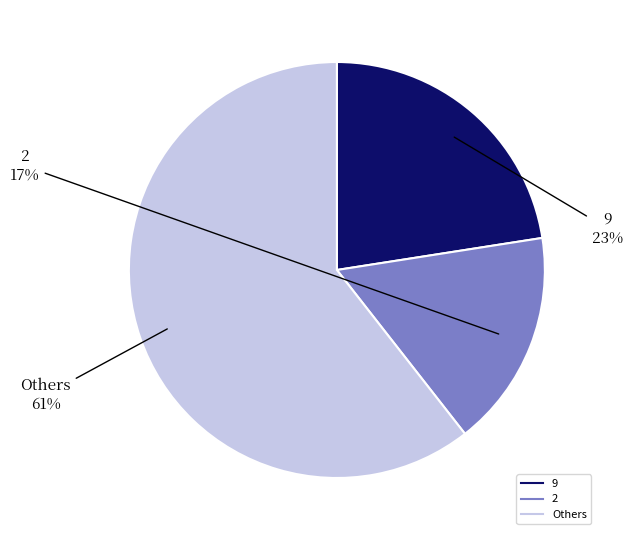

To the nearest percent, what is the average slice percentage?

33%